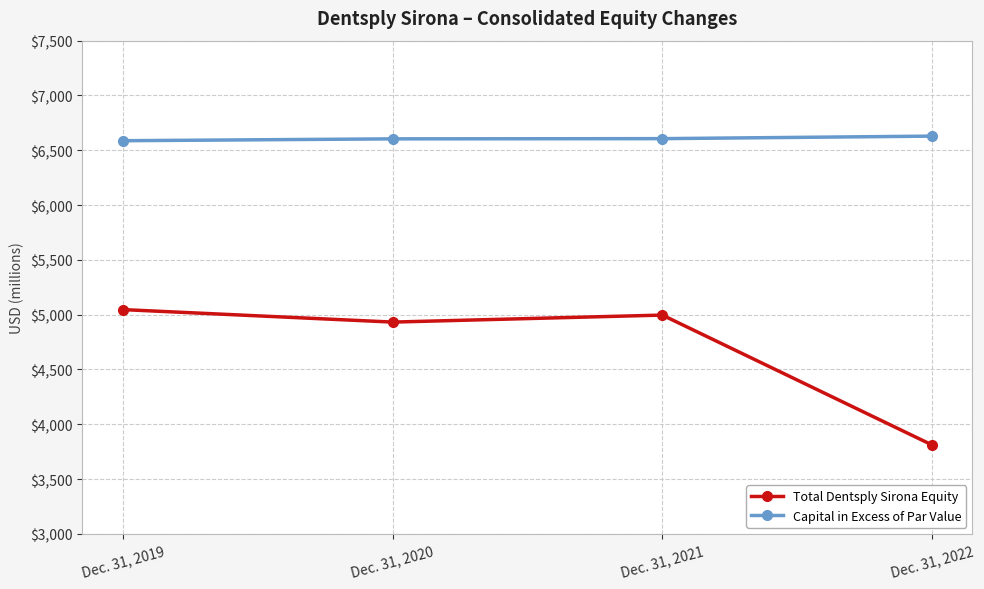

What is the difference between the maximum and minimum values in the Capital in Excess of Par Value series?

42